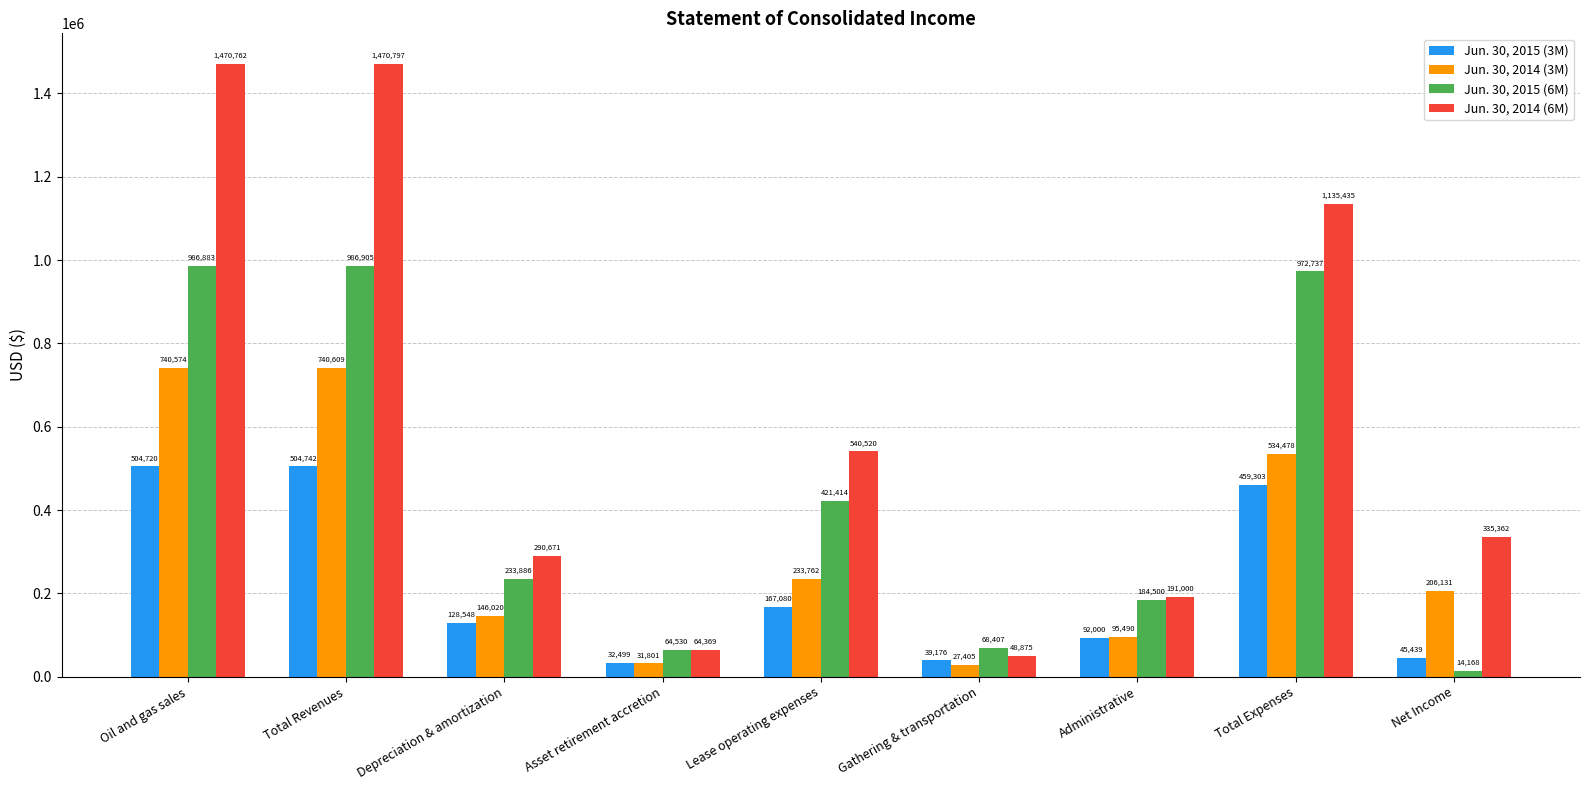

Which series has the largest total across all categories?

Jun. 30, 2014 (6M)